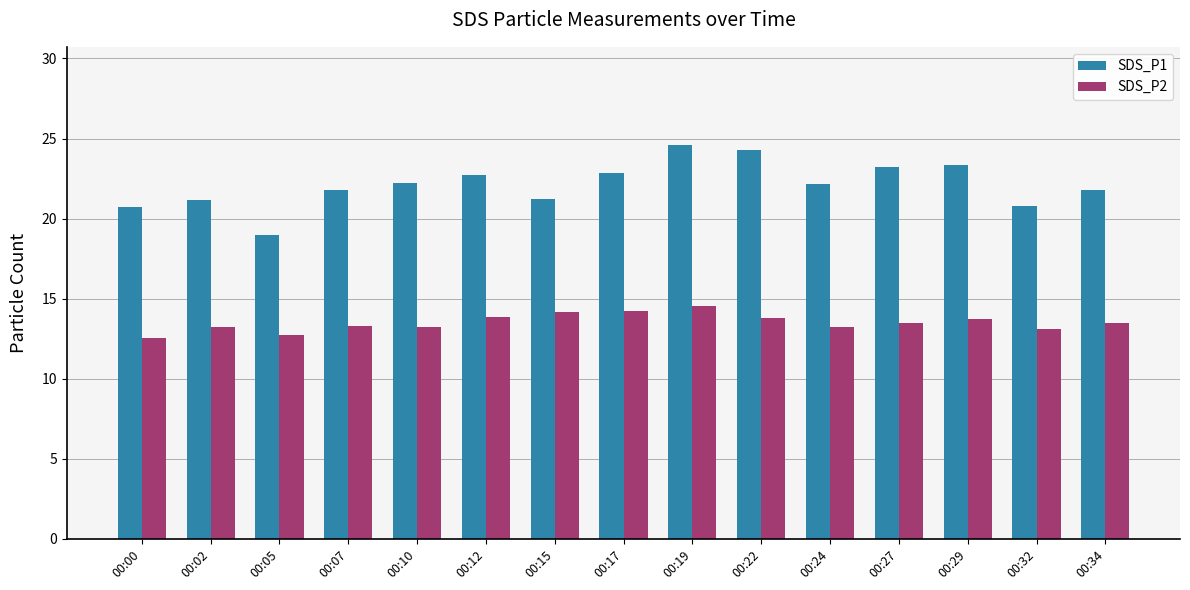

What is the value of the SDS_P2 bar at the 6th from the left?

13.9